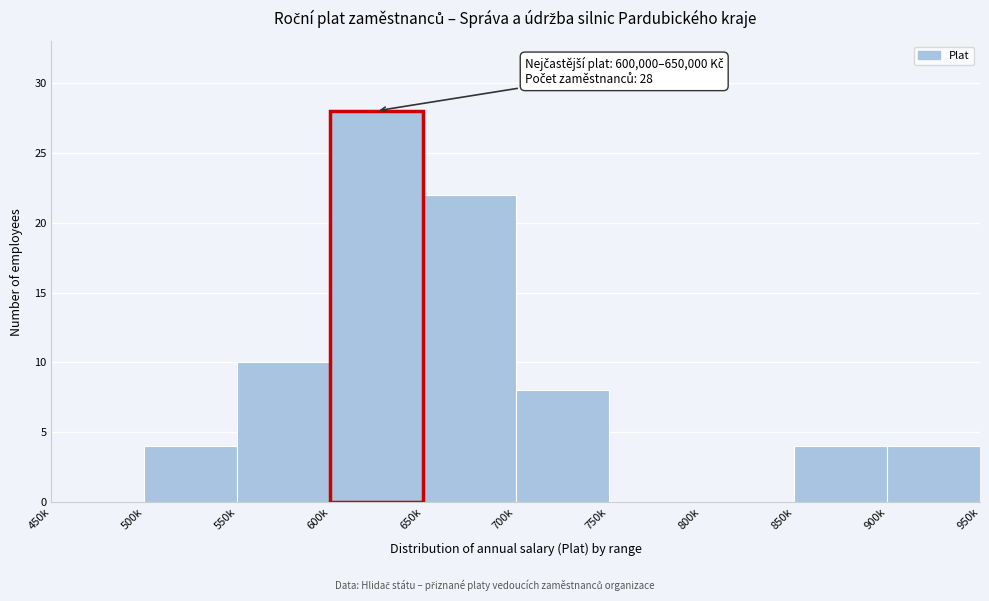

Reading left to right, what are all the values shown in this chart?

450k=0	500k=4	550k=10	600k=28	650k=22	700k=8	750k=0	800k=0	850k=4	900k=4